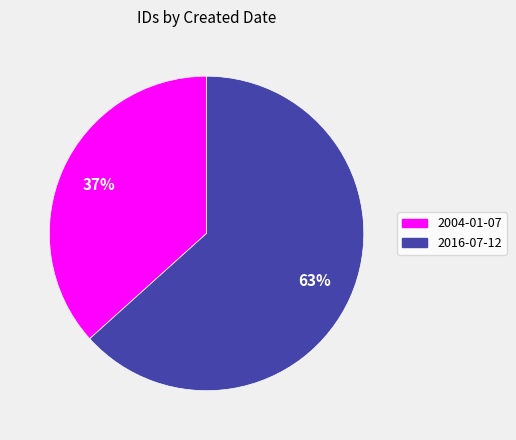

What percentage is the 2004-01-07 slice, to the nearest percent?

37%